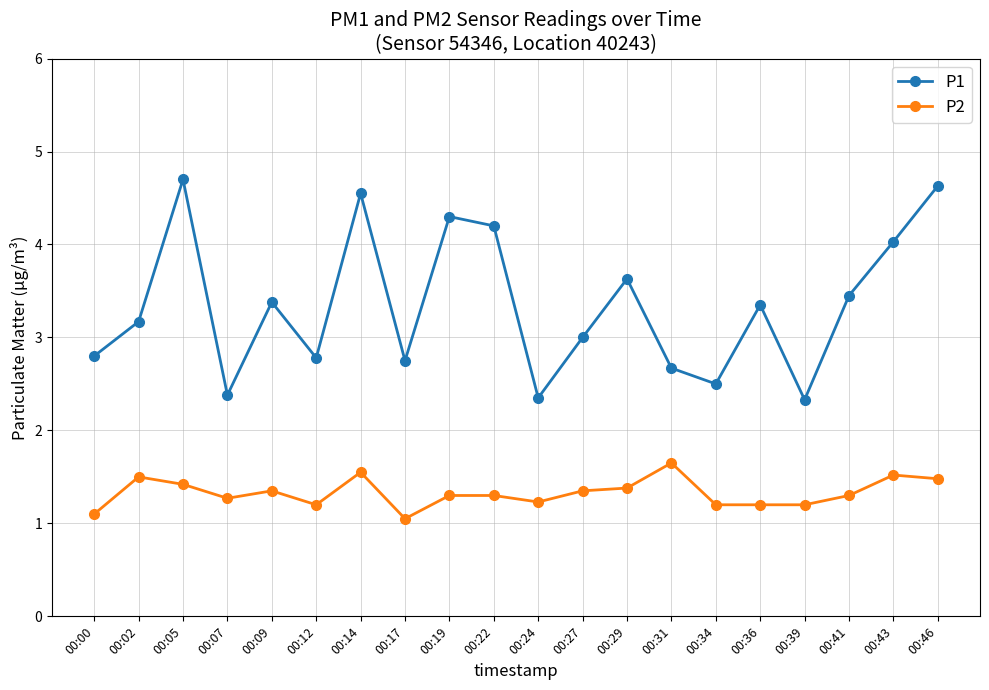

The value of P1 at 00:14 is 2.1. True or false?

False